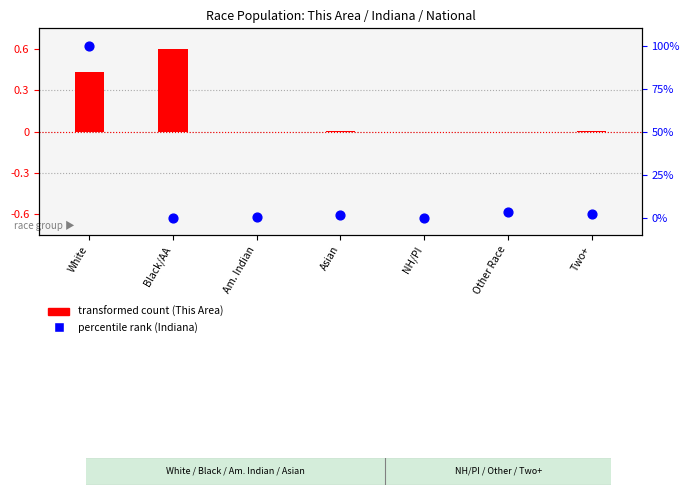

At how many categories does at least one series exceed 19?

1